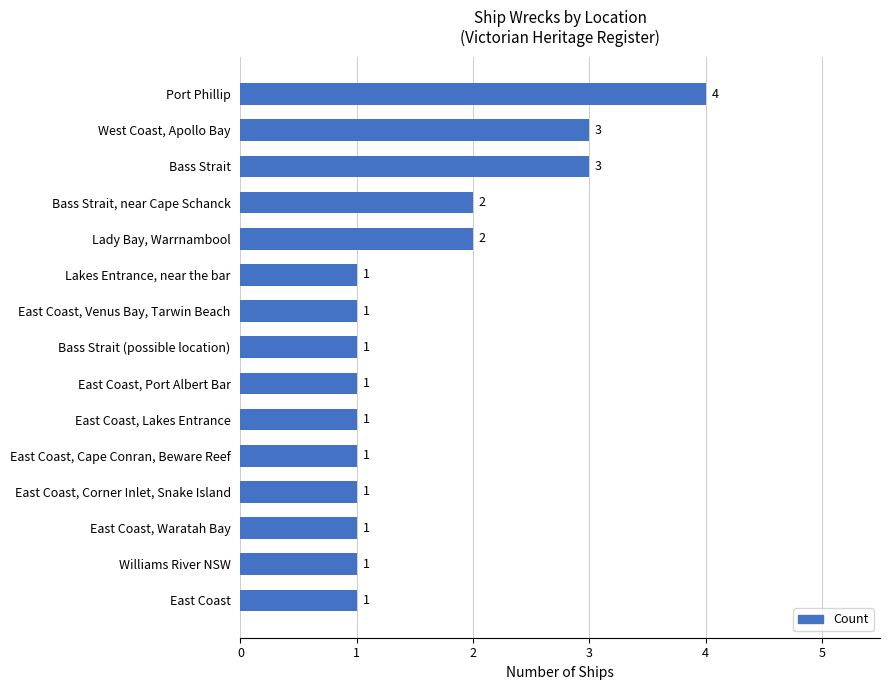

Reading bottom to top, list all the values displayed in this chart.

East Coast=1	Williams River NSW=1	East Coast, Waratah Bay=1	East Coast, Corner Inlet, Snake Island=1	East Coast, Cape Conran, Beware Reef=1	East Coast, Lakes Entrance=1	East Coast, Port Albert Bar=1	Bass Strait (possible location)=1	East Coast, Venus Bay, Tarwin Beach=1	Lakes Entrance, near the bar=1	Lady Bay, Warrnambool=2	Bass Strait, near Cape Schanck=2	Bass Strait=3	West Coast, Apollo Bay=3	Port Phillip=4